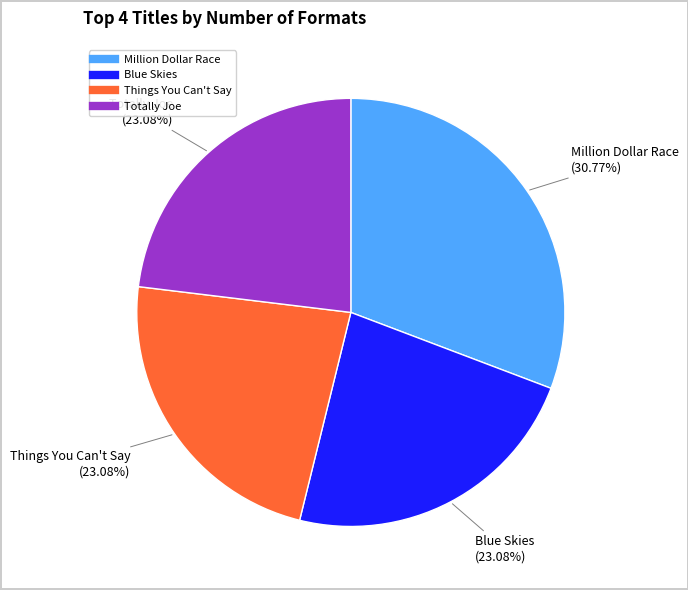

Is it true that Totally Joe is 23% of the pie?

True